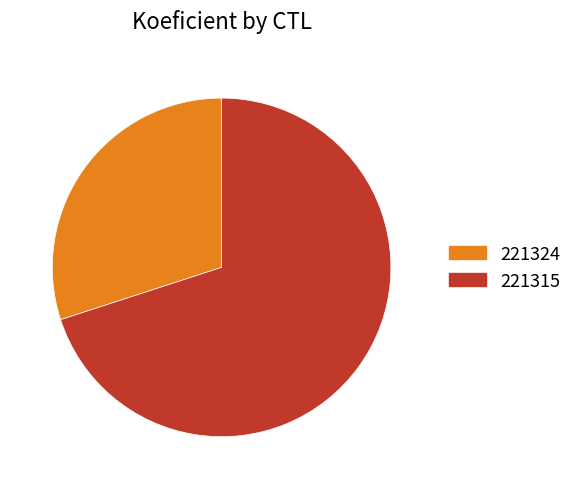

What is the ratio of the value at 221324 to the value at 221315?

0.4